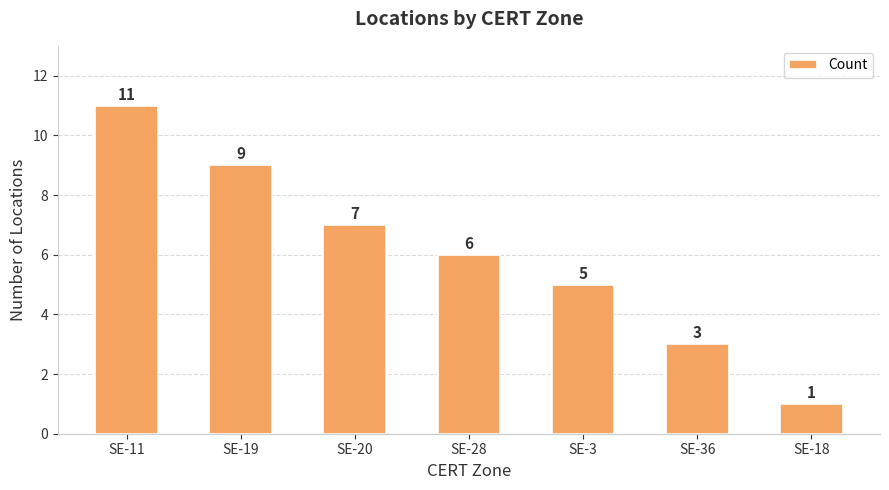

How many data points are less than 6?

3